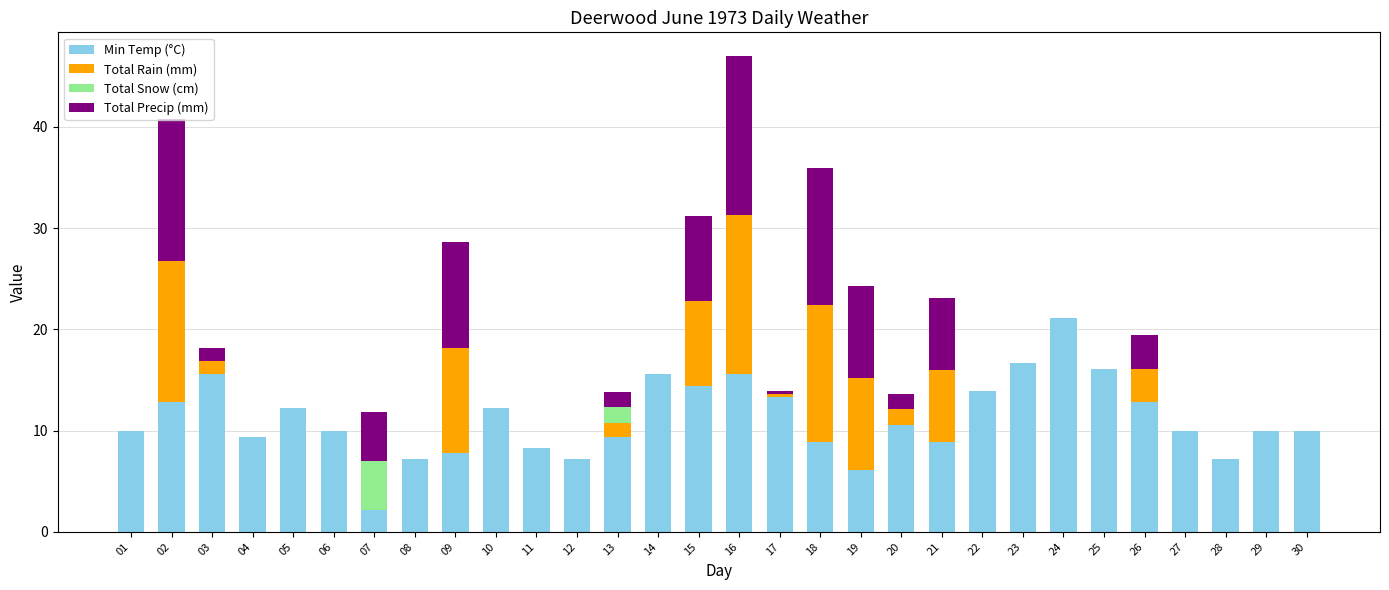

At which category is the sum across all series the highest?

16